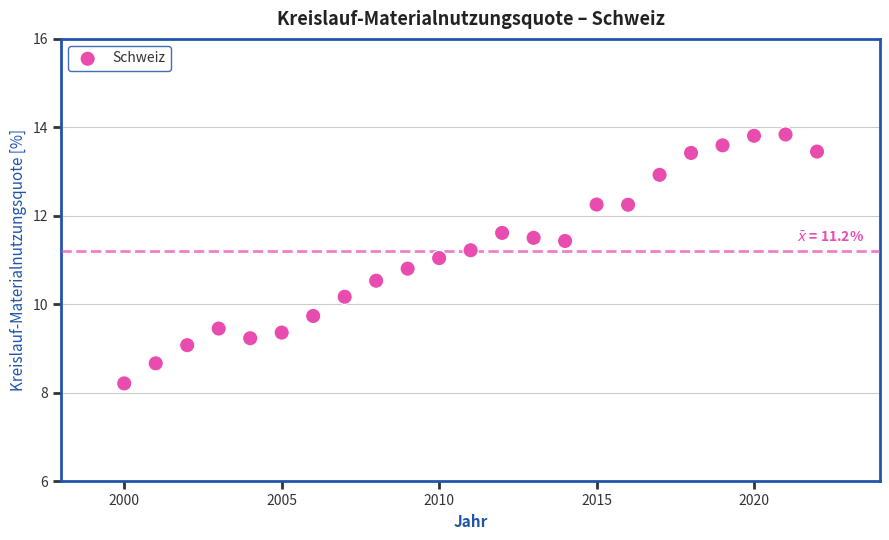

What is the range of Y values (max minus min)?

5.6